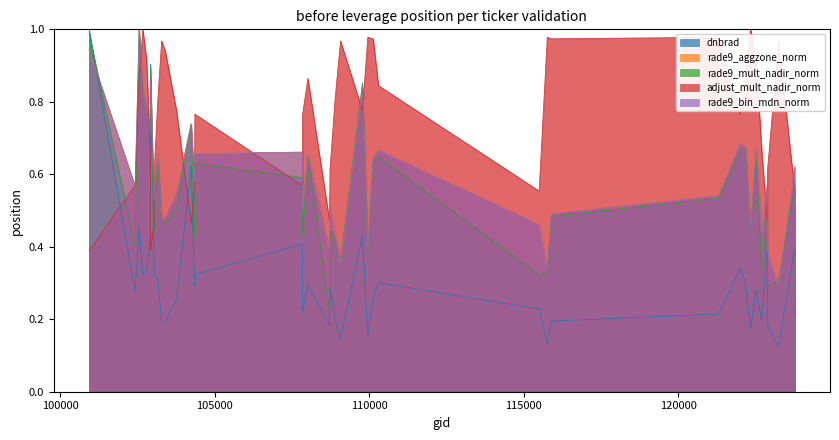

Reading left to right, transcribe all the data shown in this chart.

dnbrad: 100930=1.0	102421=0.3	102551=0.5	102671=0.3	102792=0.3	102912=0.4	102920=0.9	103032=0.4	103040=0.3	103160=0.3	103279=0.2	103397=0.2	103761=0.3	104236=0.6	104346=0.3	104355=0.3	107834=0.4	107843=0.2	108015=0.3	108715=0.2	108729=0.3	108899=0.2	109072=0.1	109780=0.4	109954=0.2	110127=0.3	110299=0.3	115500=0.2	115764=0.1	115893=0.2	121308=0.2	122002=0.3	122178=0.3	122346=0.2	122525=0.3	122710=0.2	122884=0.4	122895=0.2	123251=0.1	123775=0.4
rade9_aggzone_norm: 100930=0.9	102421=0.6	102551=1.0	102671=0.8	102792=0.8	102912=0.7	102920=0.9	103032=0.5	103040=0.6	103160=0.7	103279=0.5	103397=0.5	103761=0.5	104236=0.7	104346=0.6	104355=0.7	107834=0.7	107843=0.5	108015=0.7	108715=0.4	108729=0.5	108899=0.4	109072=0.4	109780=0.8	109954=0.4	110127=0.6	110299=0.7	115500=0.5	115764=0.3	115893=0.5	121308=0.5	122002=0.7	122178=0.7	122346=0.5	122525=0.7	122710=0.4	122884=0.6	122895=0.4	123251=0.3	123775=0.6
rade9_mult_nadir_norm: 100930=1.0	102421=0.4	102551=1.0	102671=0.8	102792=0.8	102912=0.7	102920=0.9	103032=0.4	103040=0.5	103160=0.6	103279=0.5	103397=0.5	103761=0.5	104236=0.7	104346=0.4	104355=0.6	107834=0.6	107843=0.4	108015=0.7	108715=0.2	108729=0.4	108899=0.4	109072=0.4	109780=0.9	109954=0.4	110127=0.6	110299=0.6	115500=0.3	115764=0.3	115893=0.5	121308=0.5	122002=0.7	122178=0.7	122346=0.4	122525=0.7	122710=0.3	122884=0.5	122895=0.3	123251=0.3	123775=0.6
adjust_mult_nadir_norm: 100930=0.4	102421=0.6	102551=0.9	102671=1.0	102792=0.9	102912=0.7	102920=0.4	103032=0.5	103040=0.6	103160=0.8	103279=1.0	103397=0.9	103761=0.8	104236=0.5	104346=0.6	104355=0.8	107834=0.6	107843=0.8	108015=0.9	108715=0.5	108729=0.6	108899=0.8	109072=1.0	109780=0.8	109954=1.0	110127=1.0	110299=0.8	115500=0.6	115764=1.0	115893=1.0	121308=1.0	122002=0.8	122178=0.9	122346=1.0	122525=0.9	122710=0.7	122884=0.5	122895=0.6	123251=1.0	123775=0.6
rade9_bin_mdn_norm: 100930=0.9	102421=0.6	102551=1.0	102671=0.8	102792=0.8	102912=0.7	102920=0.9	103032=0.5	103040=0.6	103160=0.7	103279=0.5	103397=0.5	103761=0.5	104236=0.7	104346=0.6	104355=0.7	107834=0.7	107843=0.5	108015=0.7	108715=0.4	108729=0.5	108899=0.4	109072=0.4	109780=0.8	109954=0.4	110127=0.6	110299=0.7	115500=0.5	115764=0.3	115893=0.5	121308=0.5	122002=0.7	122178=0.7	122346=0.5	122525=0.7	122710=0.4	122884=0.6	122895=0.4	123251=0.3	123775=0.6